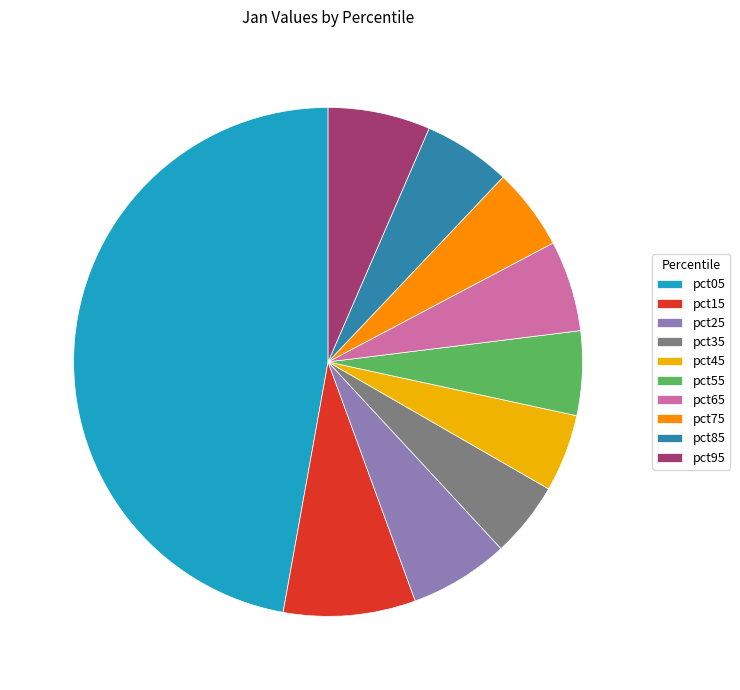

How many slices are in this pie chart?

10